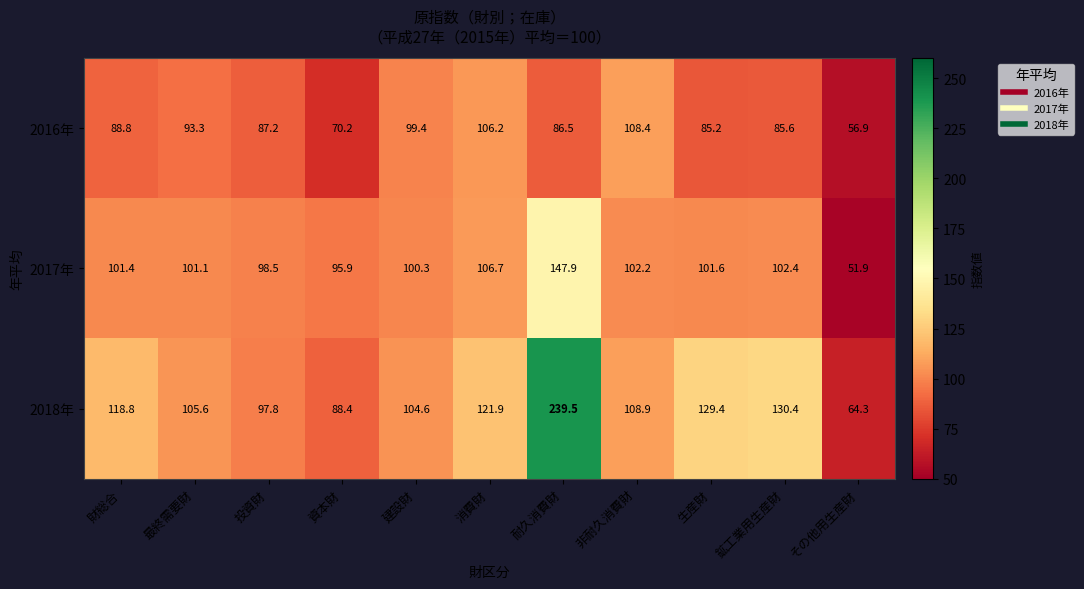

Between 投資財 and 非耐久消費財, which series saw the biggest shift?

2016年